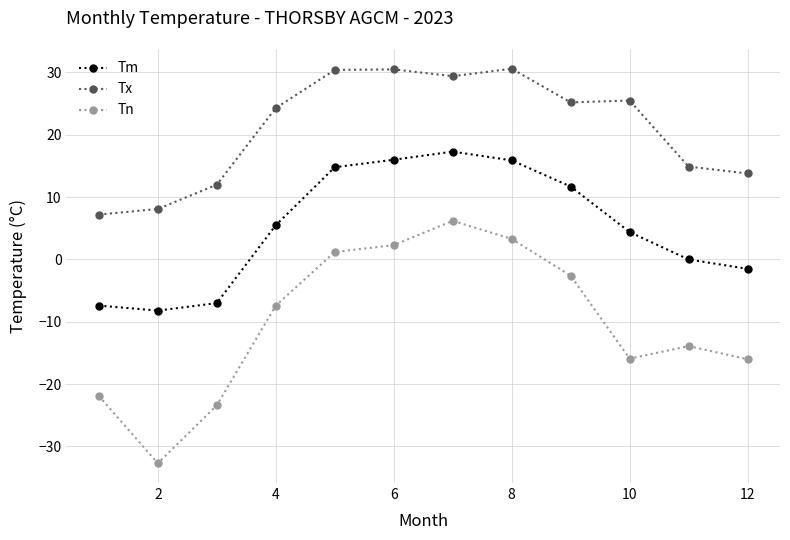

How many interior local valleys does the Tm series have?

1